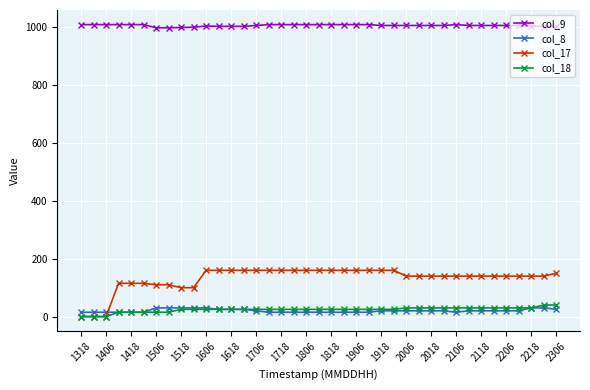

Which series has the widest spread of values?

col_17